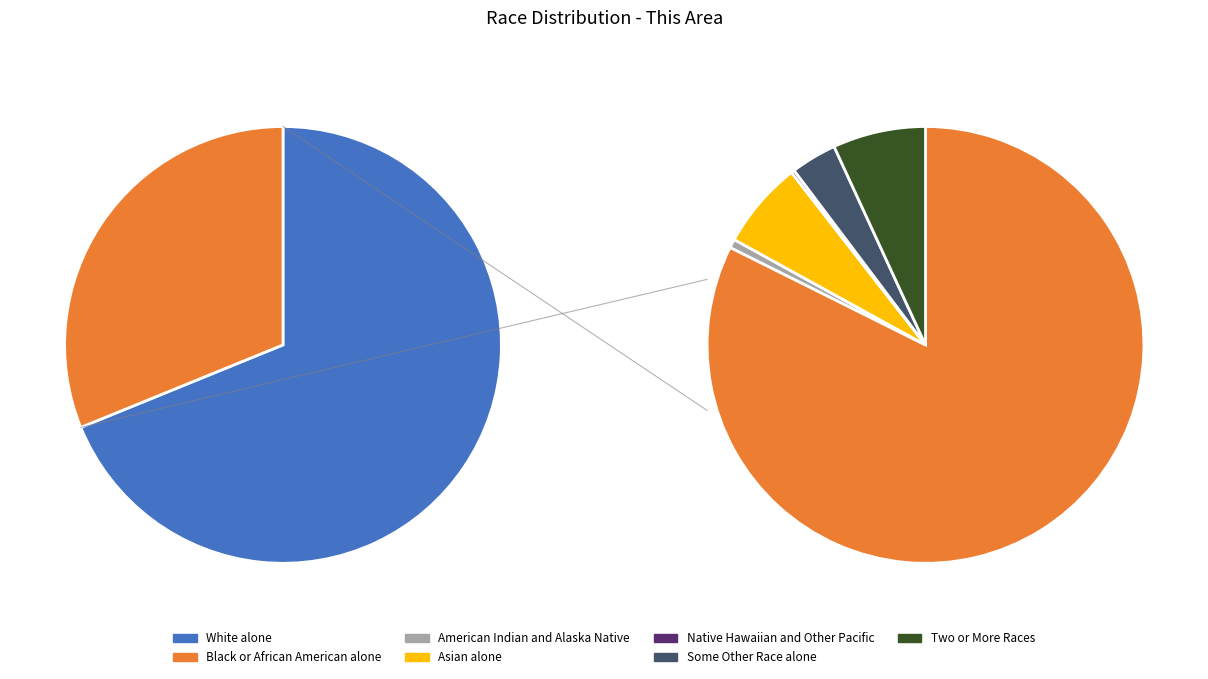

How many segments does this pie chart have?

7